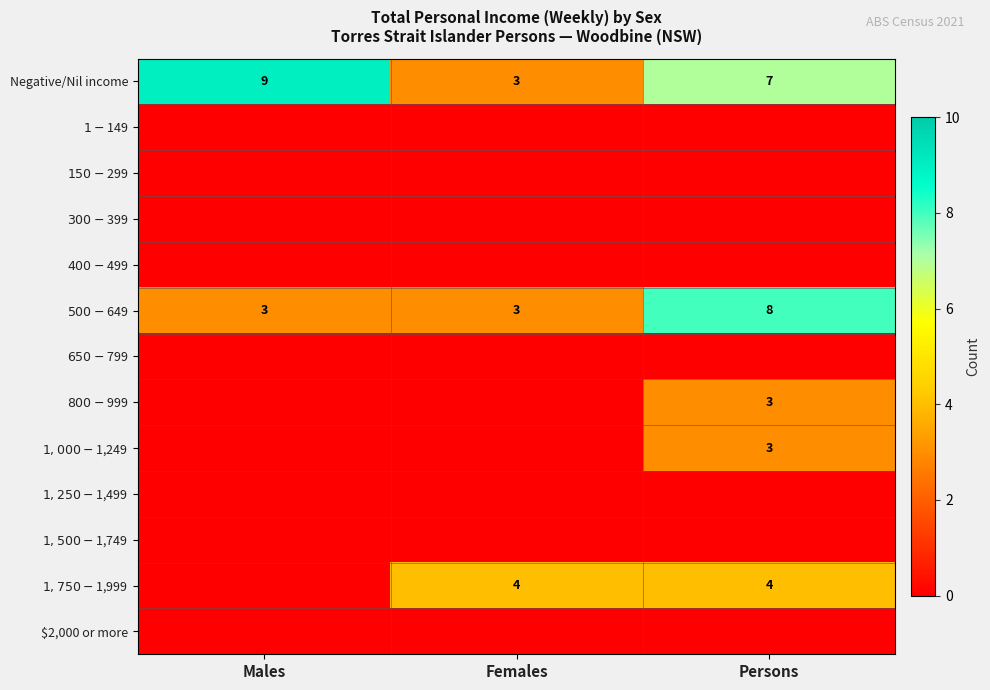

What value does the Negative/Nil income series have at Persons?

7